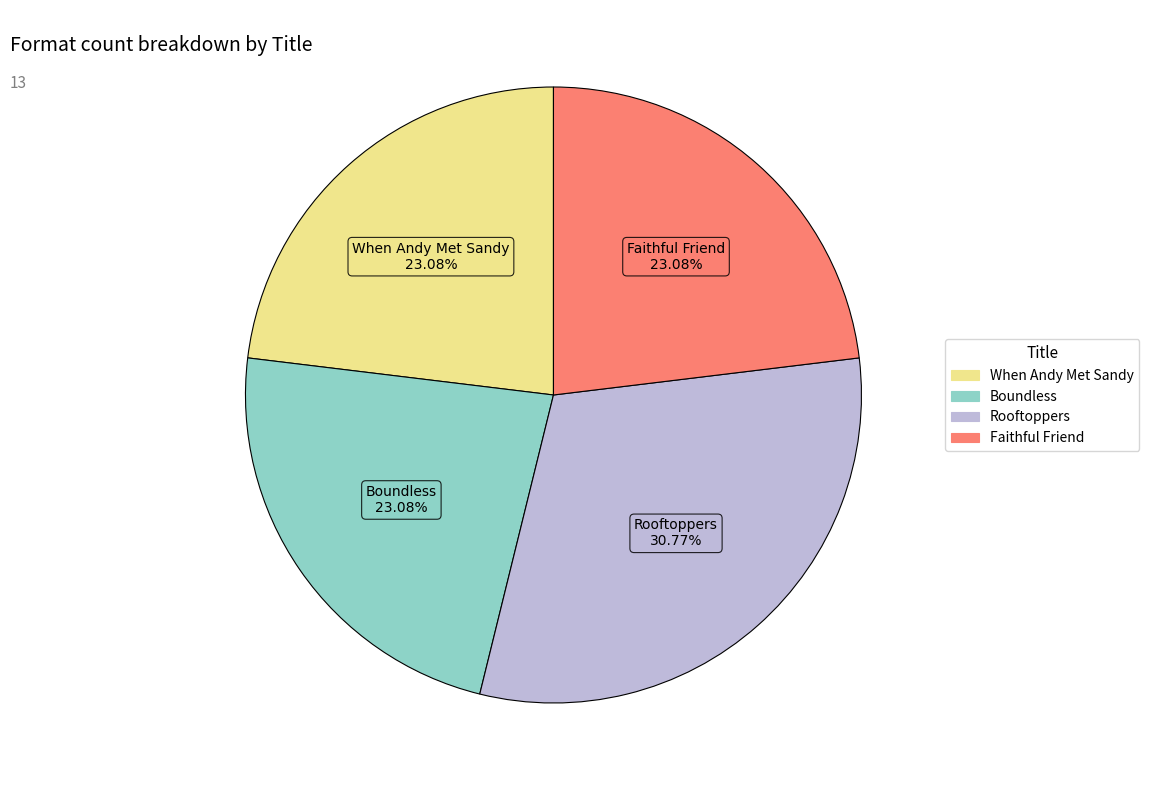

Which category has the biggest portion of the pie?

Rooftoppers